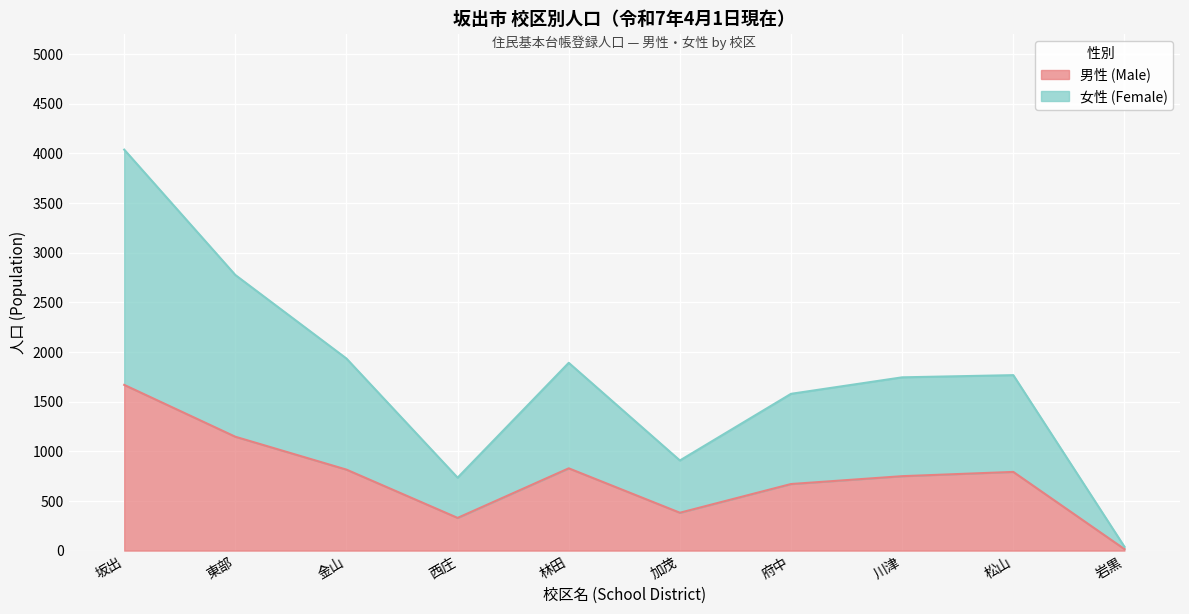

Count the number of data series in this chart.

2